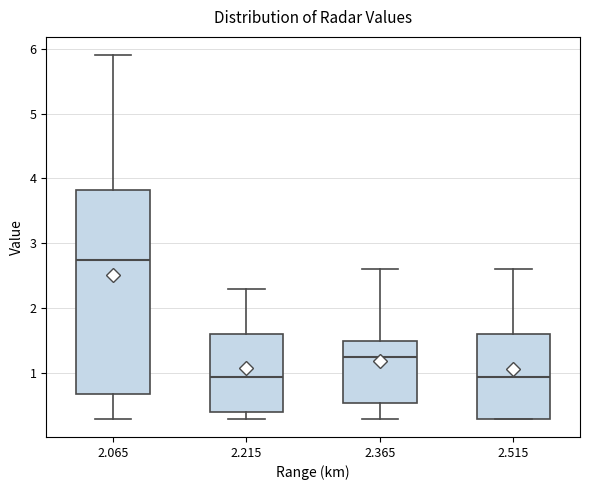

Reading left to right, transcribe this box plot: for each box, give where its median line is, the range the box spans, and where its two whiskers end, as read against the y-axis. The values are not printed on the chart, so give them approximately, as read against the axis.

2.065: median 2.8, box 0.7 to 3.8, whiskers 0.3 to 5.9
2.215: median 1.0, box 0.4 to 1.6, whiskers 0.3 to 2.3
2.365: median 1.3, box 0.6 to 1.5, whiskers 0.3 to 2.6
2.515: median 1.0, box 0.3 to 1.6, whiskers 0.3 to 2.6